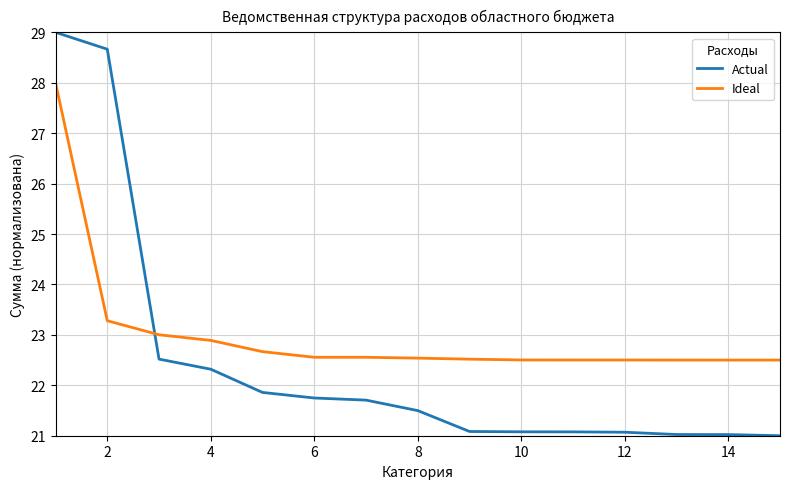

What is the smallest value displayed?

21.0